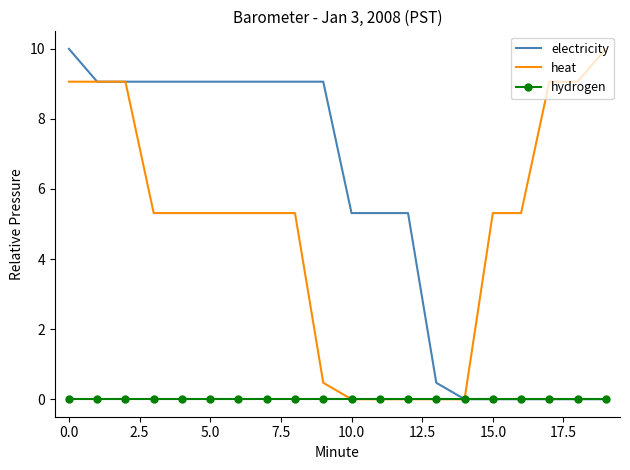

Which series has the largest total across all categories?

electricity